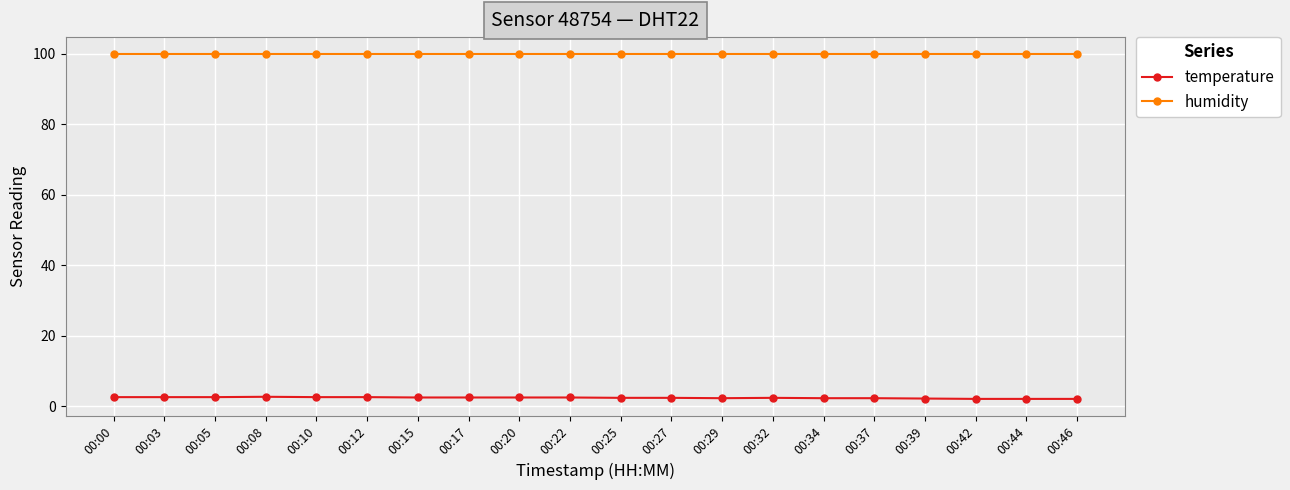

What is the highest value of the humidity series?

99.9